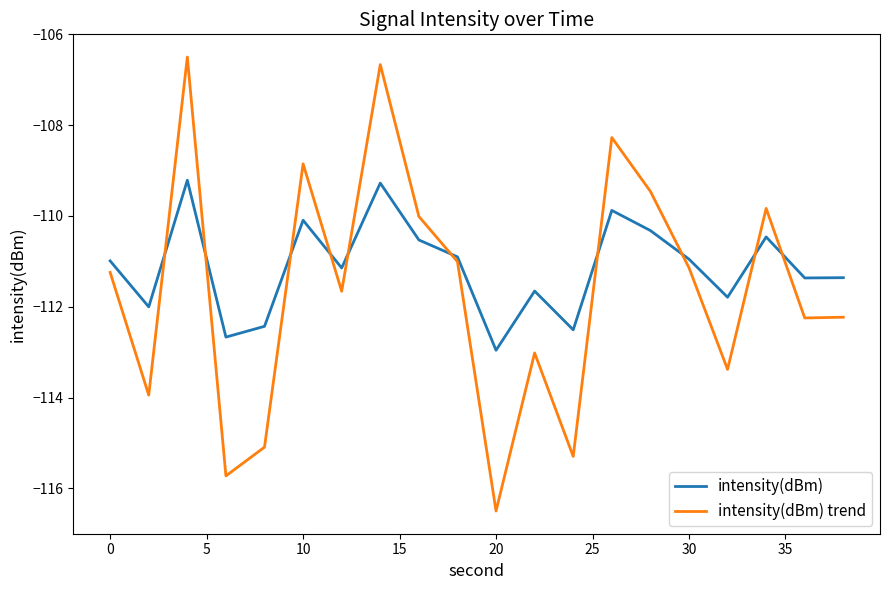

Does the chart display data point markers on the line(s)?

No